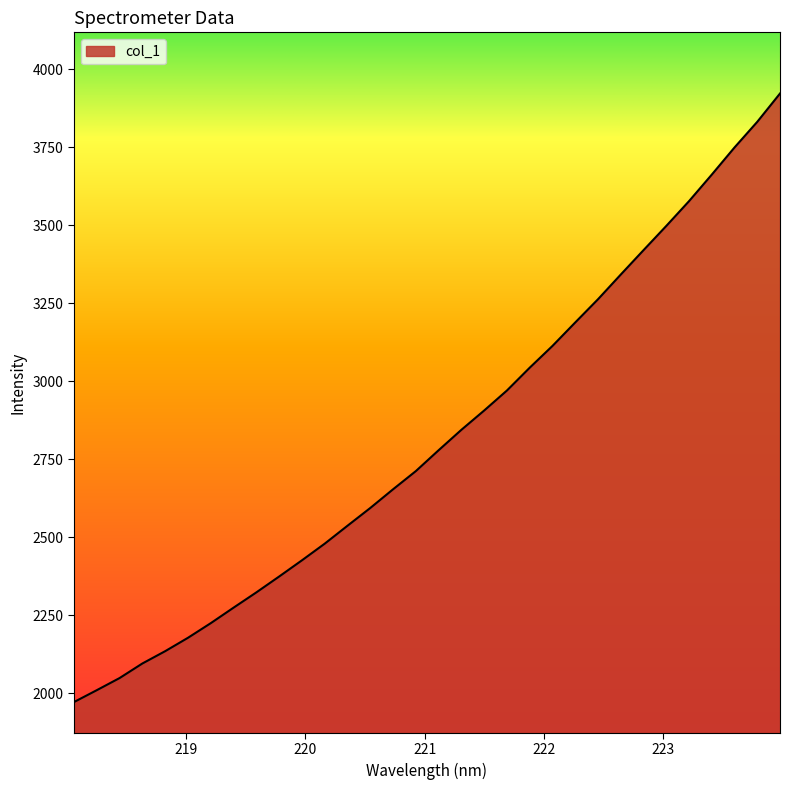

What is the greatest value displayed?

3921.6